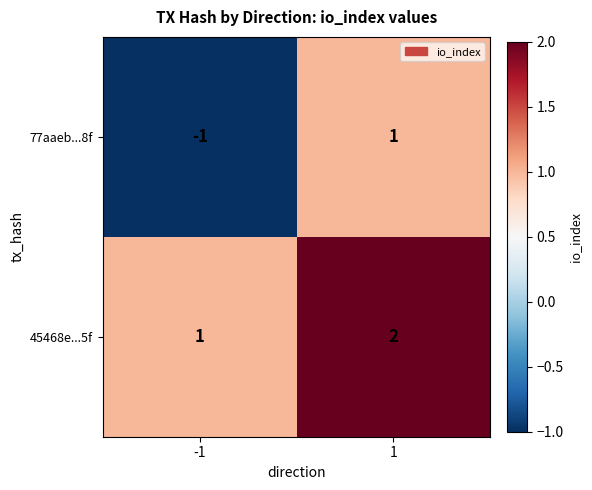

What is the sum of all 45468e...5f values?

3